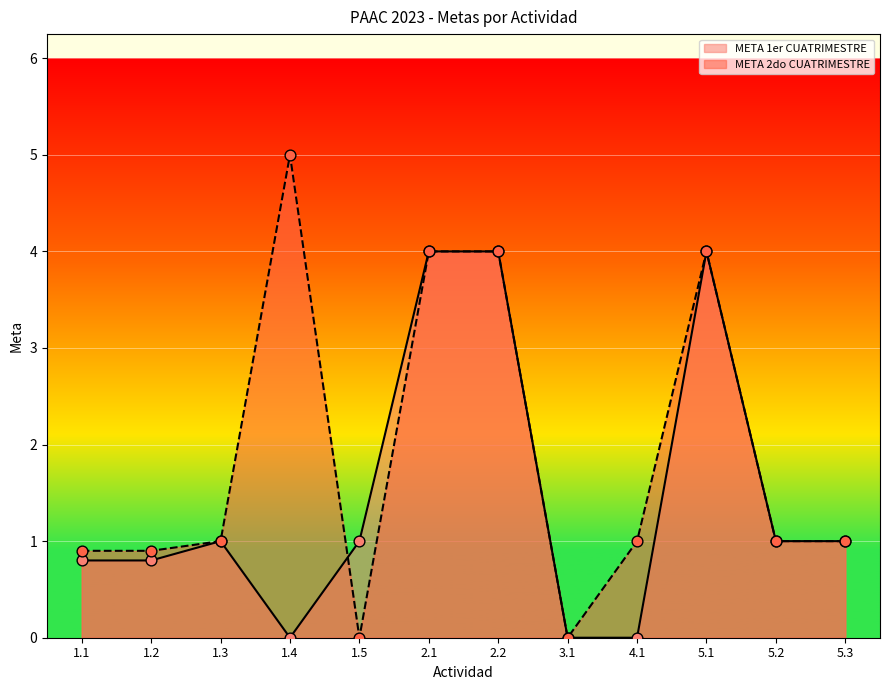

What are all the series names shown in the legend?

META 1er CUATRIMESTRE, META 2do CUATRIMESTRE